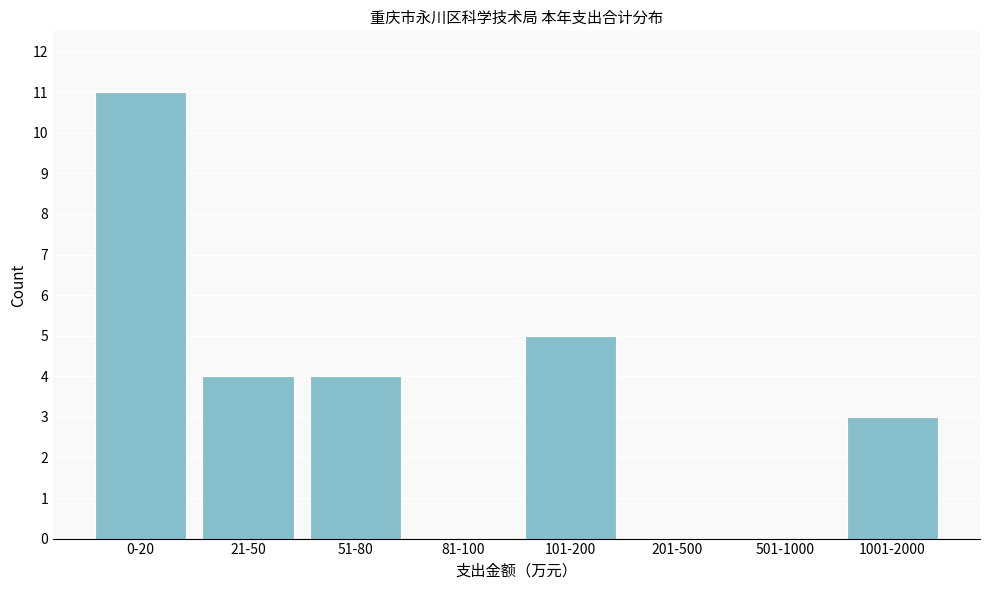

Reading right to left, list all the values displayed in this chart.

1001-2000=3	501-1000=0	201-500=0	101-200=5	81-100=0	51-80=4	21-50=4	0-20=11